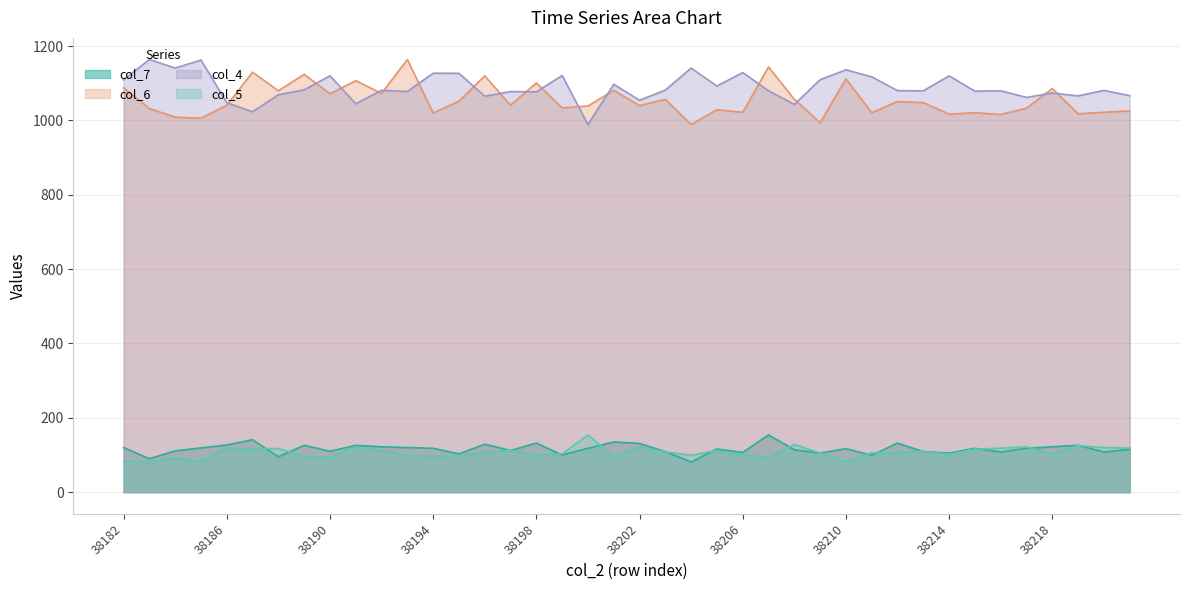

Reading left to right, list all the values displayed in this chart.

col_4: 1109.5	1164.0	1141.0	1162.5	1047.9	1023.5	1069.1	1082.4	1120.1	1045.0	1081.2	1078.0	1127.2	1126.9	1065.3	1077.7	1077.1	1121.0	989.0	1097.4	1054.4	1081.8	1141.0	1092.7	1128.9	1079.7	1043.2	1109.8	1136.3	1117.5	1080.3	1079.7	1120.1	1078.9	1079.7	1062.1	1073.8	1066.2	1080.9	1066.8
col_5: 82.7	81.0	91.7	82.4	118.7	116.2	117.6	95.9	94.4	121.6	111.7	98.0	96.2	97.2	107.6	112.5	100.7	102.8	154.0	95.5	121.2	108.3	99.1	111.8	100.8	93.2	128.3	105.3	81.8	106.2	107.2	109.4	101.4	115.7	118.3	122.1	103.2	125.0	120.0	118.7
col_6: 1088.0	1032.0	1009.0	1006.0	1041.0	1130.0	1080.0	1124.0	1072.0	1107.0	1073.0	1164.0	1020.0	1052.0	1120.0	1041.0	1101.0	1034.0	1039.0	1081.0	1040.0	1057.0	989.0	1029.0	1022.0	1144.0	1057.0	994.0	1112.0	1021.0	1051.0	1048.0	1017.0	1021.0	1016.0	1033.0	1086.0	1018.0	1022.0	1026.0
col_7: 120.0	90.0	111.0	119.0	127.0	141.0	95.0	126.0	110.0	126.0	122.0	120.0	118.0	103.0	129.0	112.0	132.0	100.0	118.0	135.0	131.0	109.0	81.0	116.0	107.0	154.0	114.0	105.0	117.0	99.0	132.0	109.0	105.0	118.0	108.0	118.0	122.0	126.0	108.0	115.0